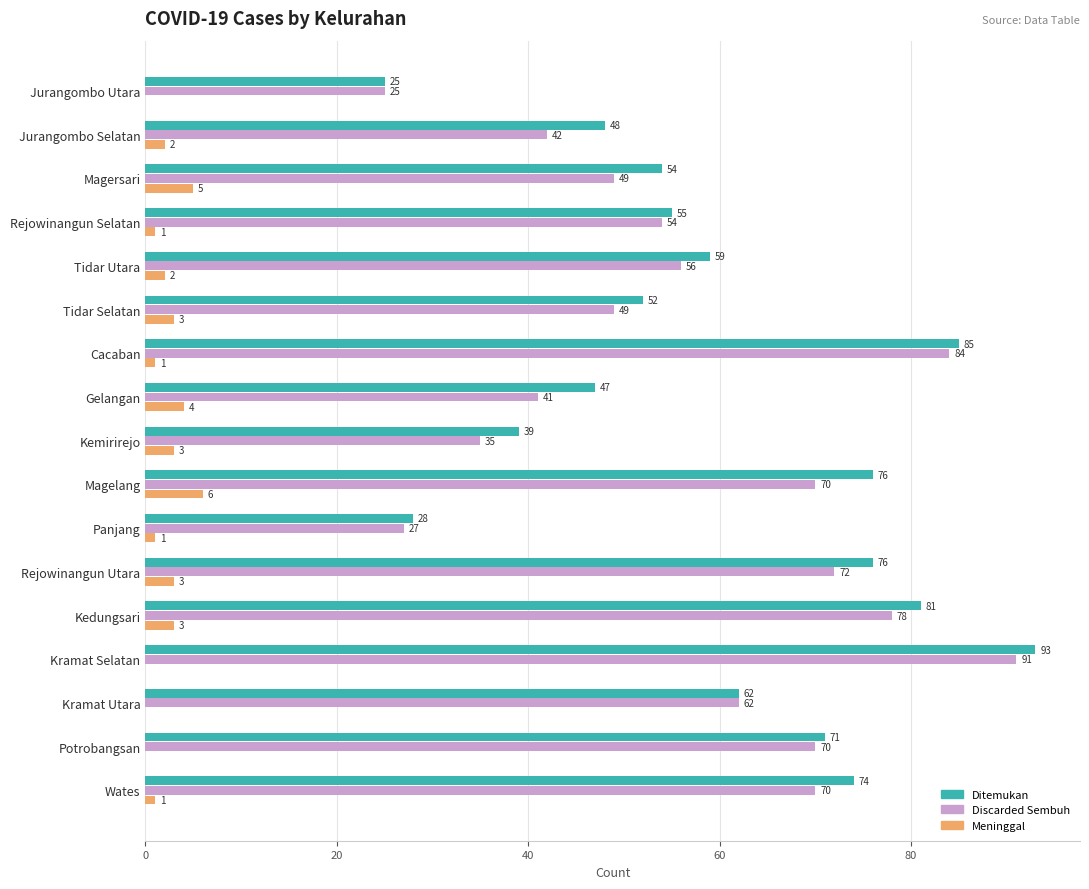

How many distinct data groups are displayed?

3